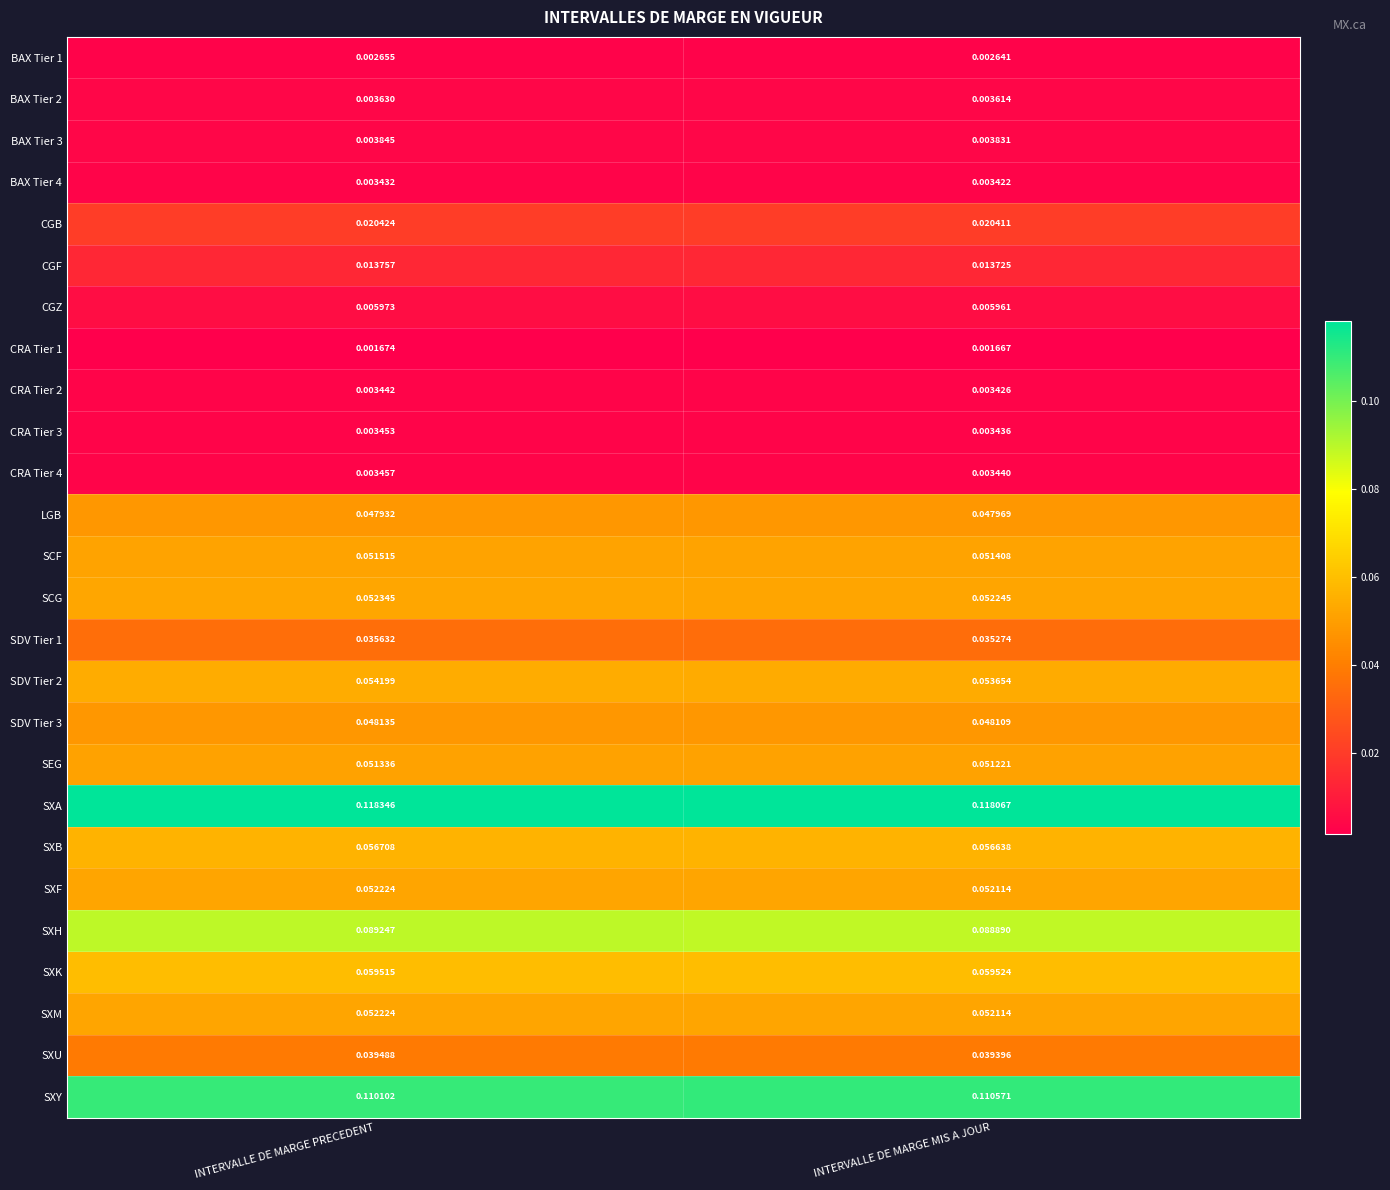

At which category does the chart reach its peak across all series?

INTERVALLE DE MARGE PRECEDENT